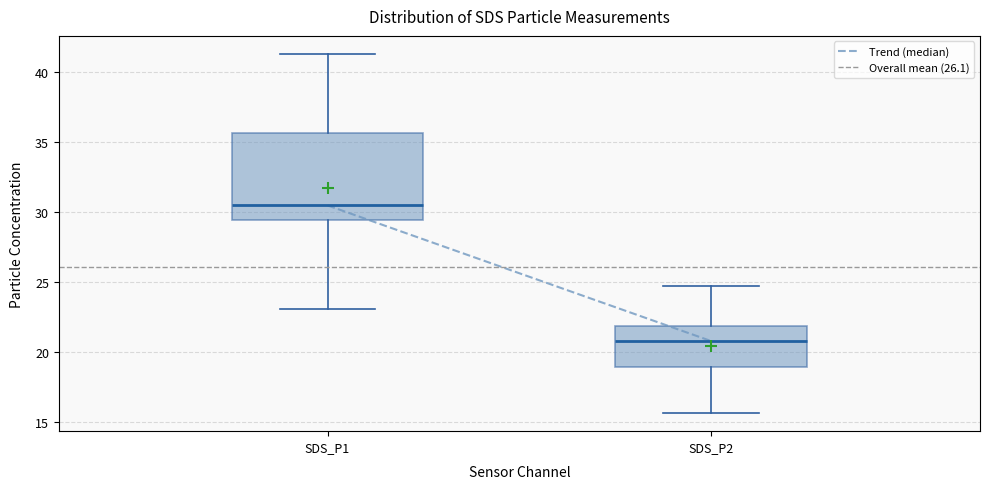

Reading left to right, transcribe this box plot: for each box, give where its median line is, the range the box spans, and where its two whiskers end, as read against the y-axis. The values are not printed on the chart, so give them approximately, as read against the axis.

SDS_P1: median 30.5, box 29.5 to 35.5, whiskers 23.0 to 41.5
SDS_P2: median 21.0, box 19.0 to 22.0, whiskers 15.5 to 25.0